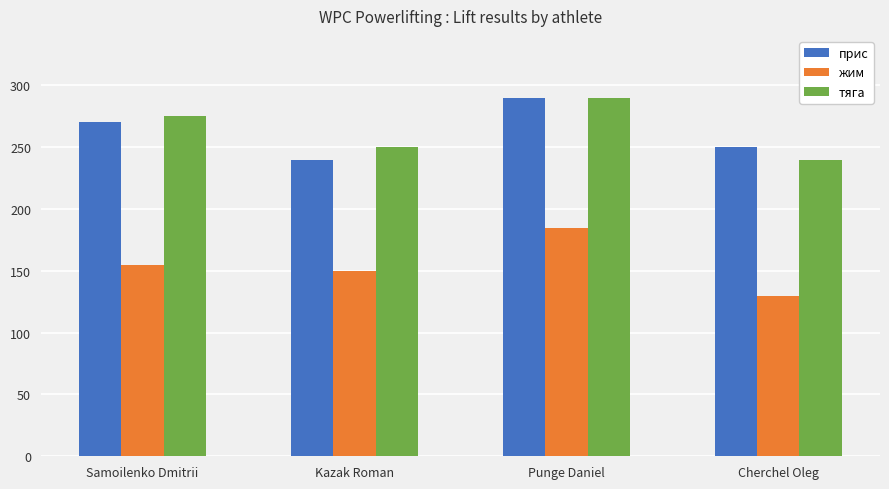

How many groups of bars are there?

4